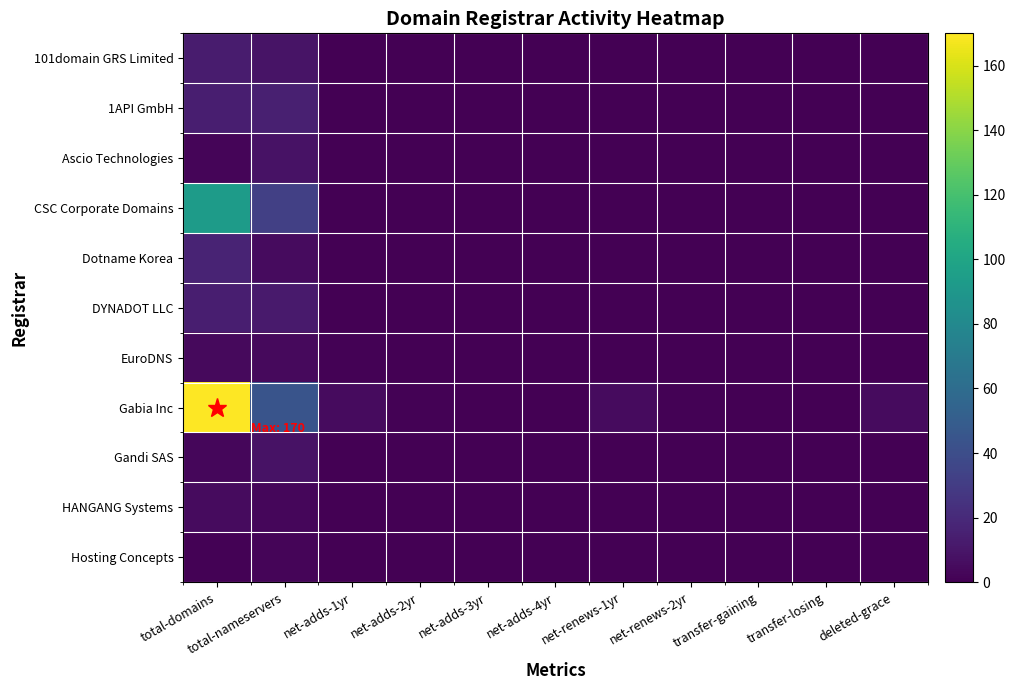

At total-nameservers, list the series in order from smallest to largest.

Hosting Concepts, HANGANG Systems, EuroDNS, Dotname Korea, Ascio Technologies, Gandi SAS, 101domain GRS Limited, DYNADOT LLC, 1API GmbH, CSC Corporate Domains, Gabia Inc